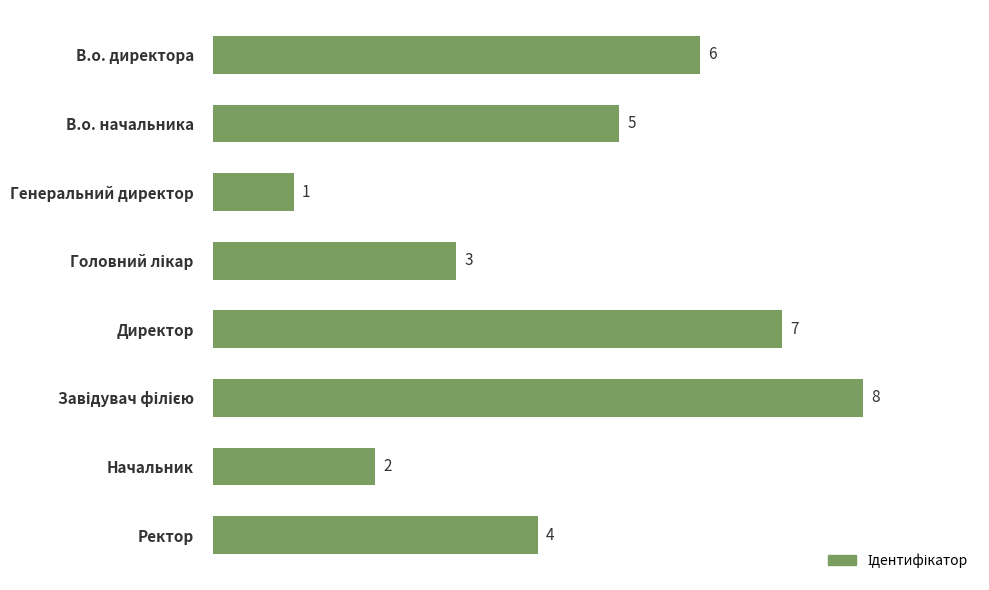

What is the ratio of the value at В.о. начальника to the value at Директор?

0.7